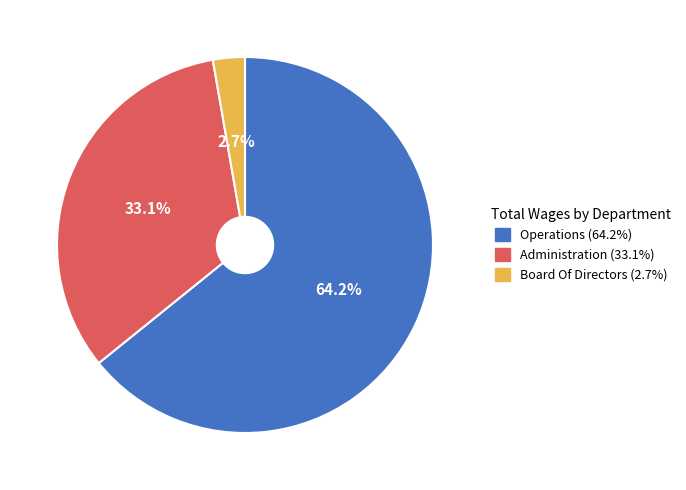

To the nearest percent, what is the average slice percentage?

33%